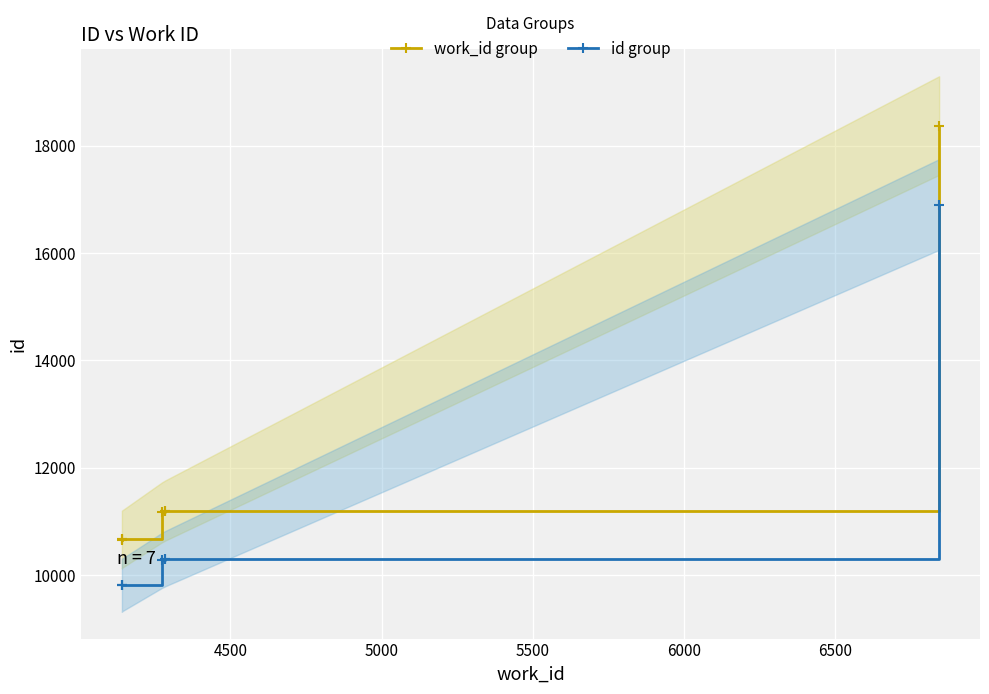

List the series in order of their peak value, highest first.

work_id group, id group